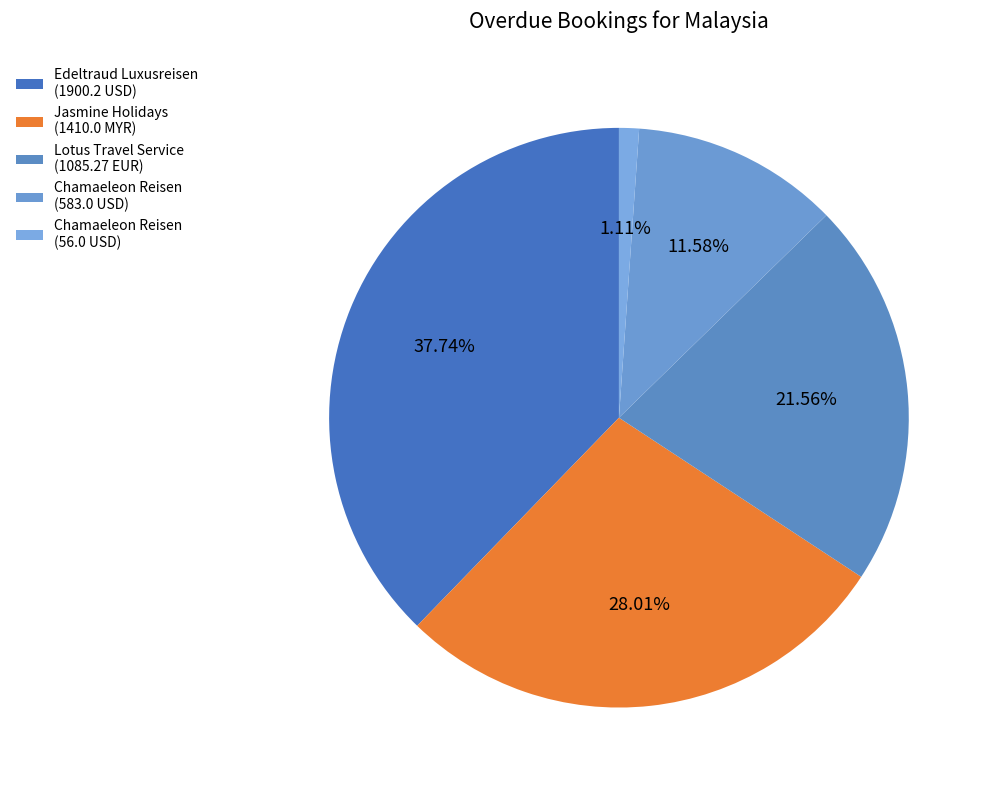

Rank the categories by value from highest to lowest.

Edeltraud Luxusreisen (1900.2 USD), Jasmine Holidays (1410.0 MYR), Lotus Travel Service (1085.27 EUR), Chamaeleon Reisen (583.0 USD), Chamaeleon Reisen (56.0 USD)